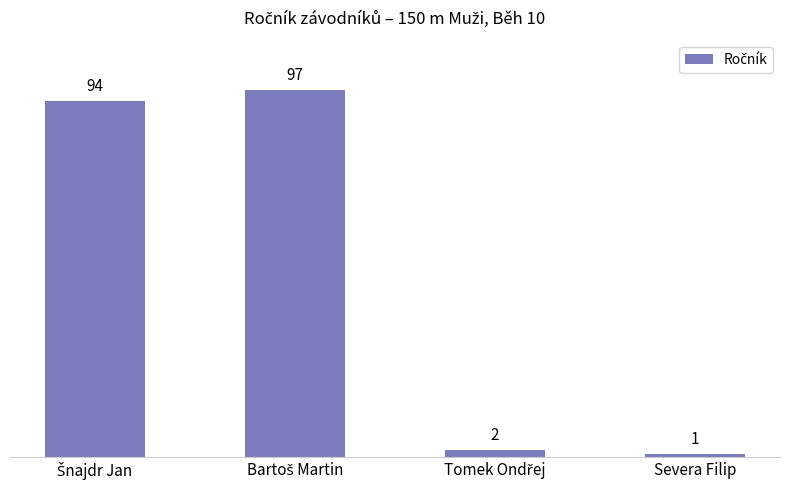

What is the sum of all values?

194